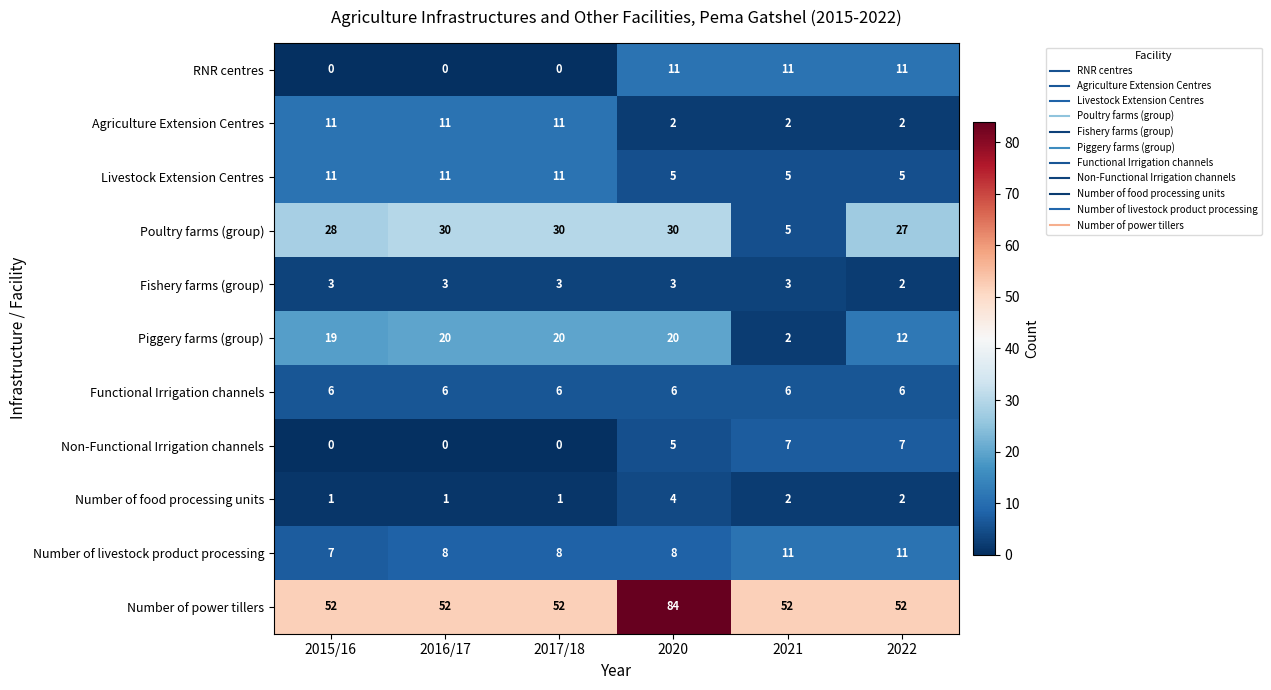

Which series has the largest range (max minus min)?

Number of power tillers